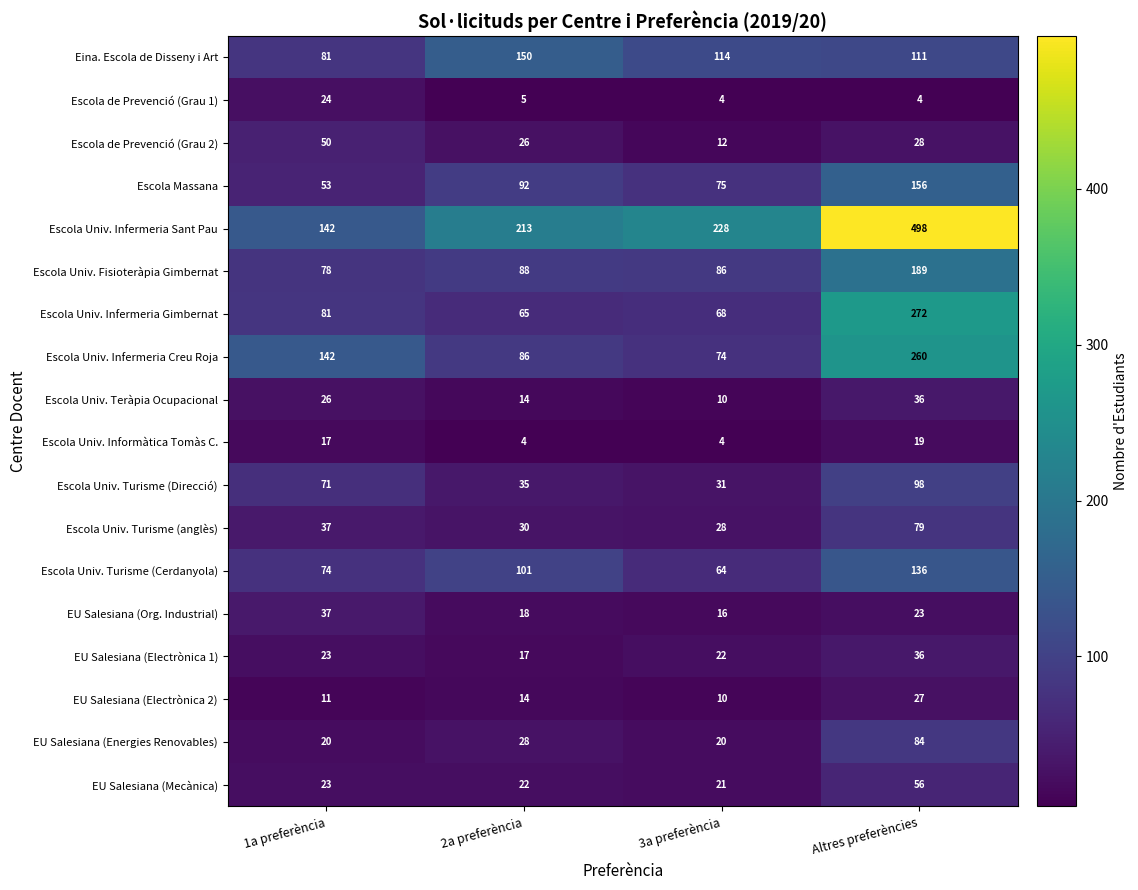

What is the minimum value for Escola Univ. Turisme (Direcció)?

31